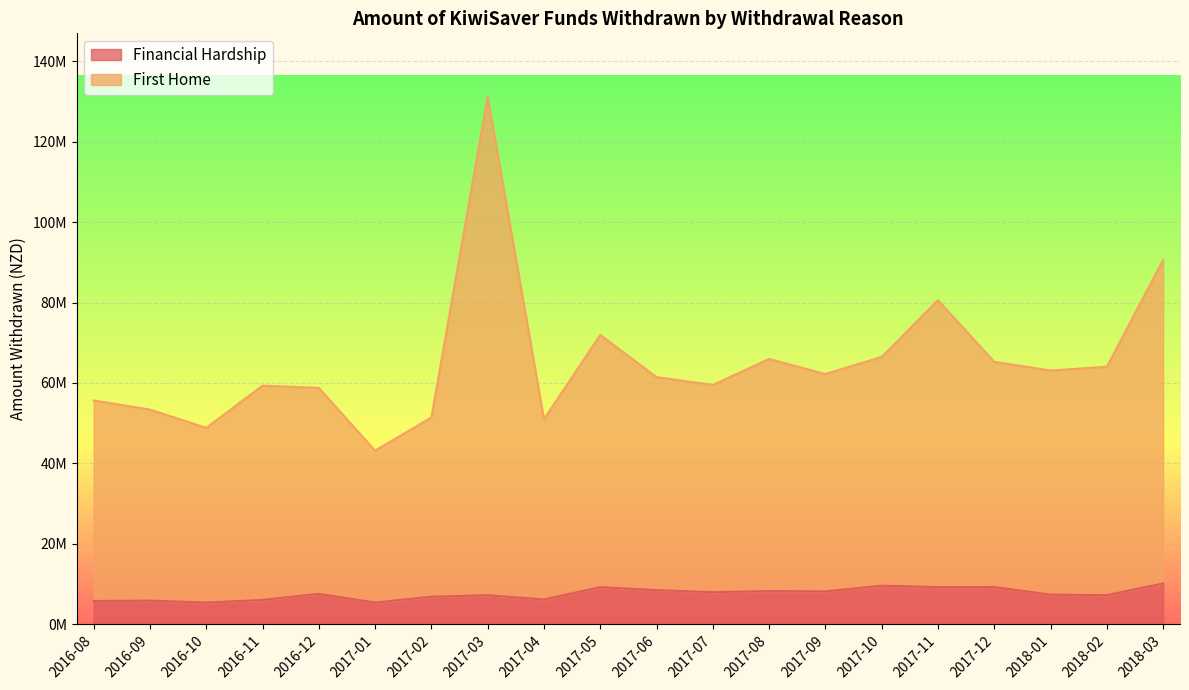

Rank the series by their average value, from highest to lowest.

First Home, Financial Hardship